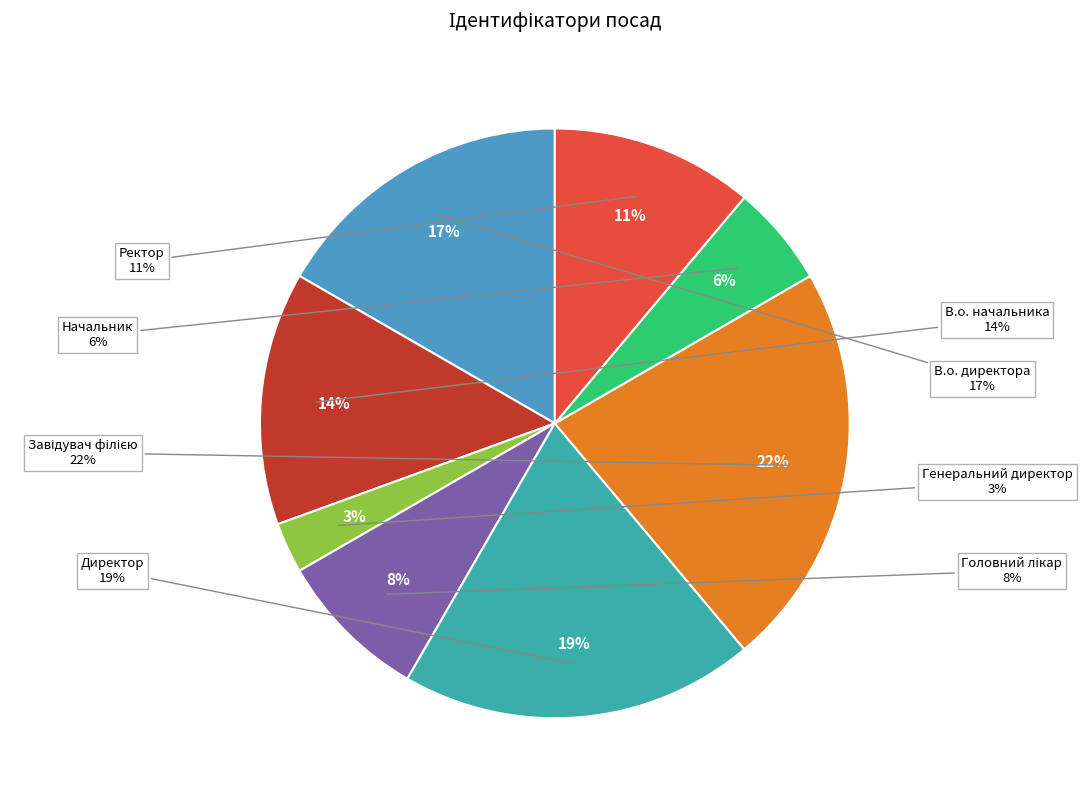

The В.о. начальника slice represents 14% of the pie. True or false?

True